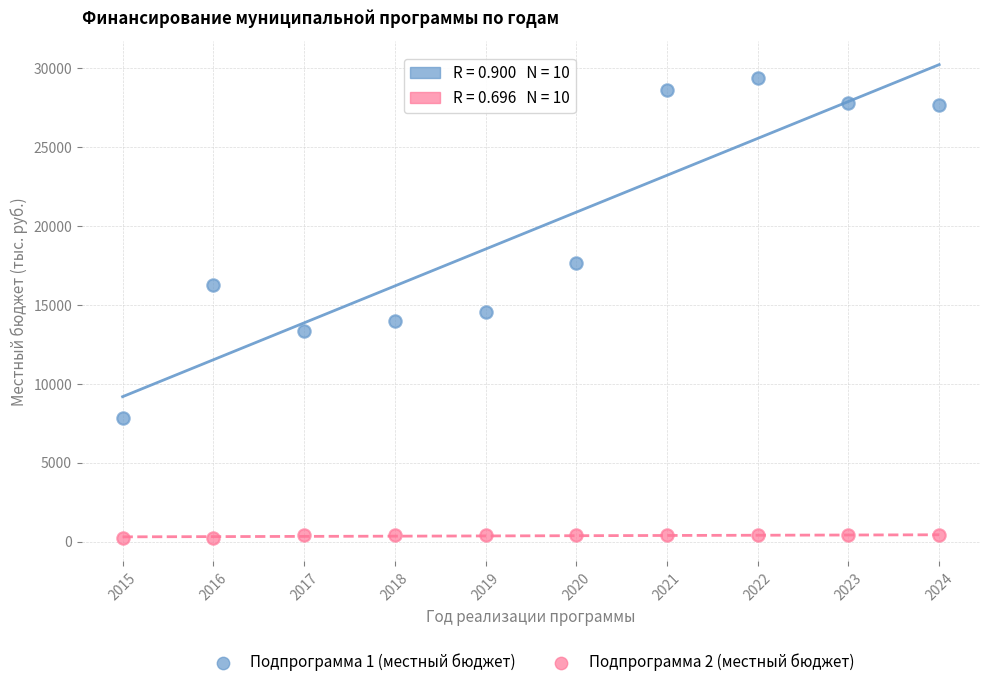

What are all the series names shown in the legend?

Подпрограмма 1 (местный бюджет), Подпрограмма 2 (местный бюджет)